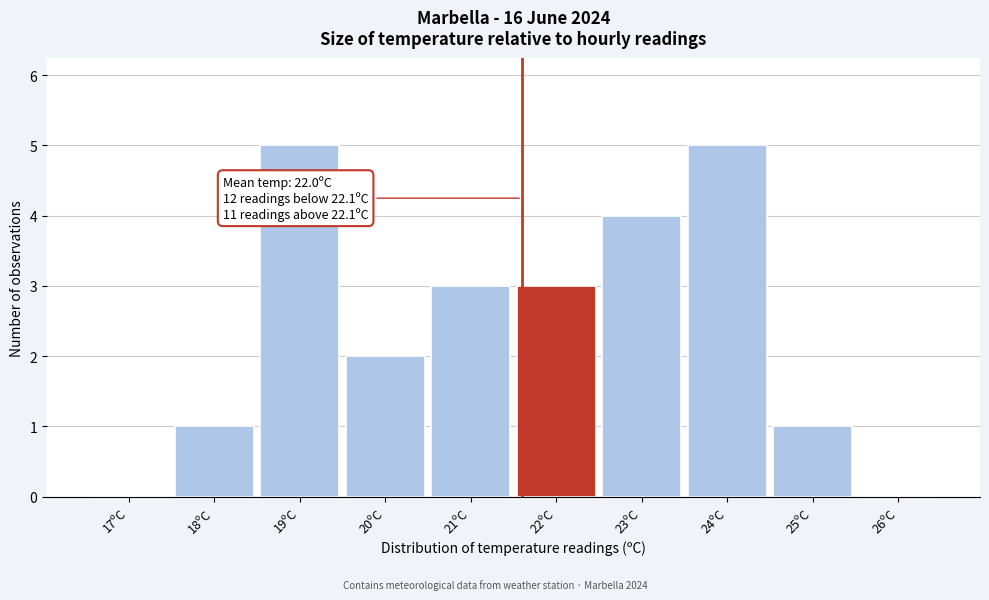

Reading right to left, list all the values displayed in this chart.

26ºC=0	25ºC=1	24ºC=5	23ºC=4	22ºC=3	21ºC=3	20ºC=2	19ºC=5	18ºC=1	17ºC=0